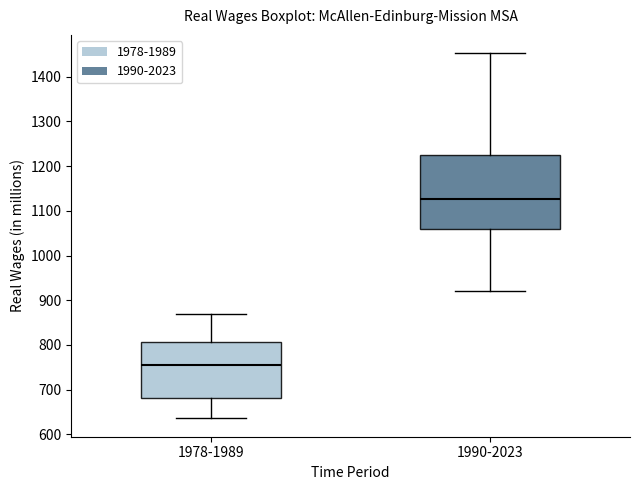

Where is the lower edge of the box for 1978-1989 on the y-axis? The values are not printed on the chart, so give them approximately, as read against the axis.

680